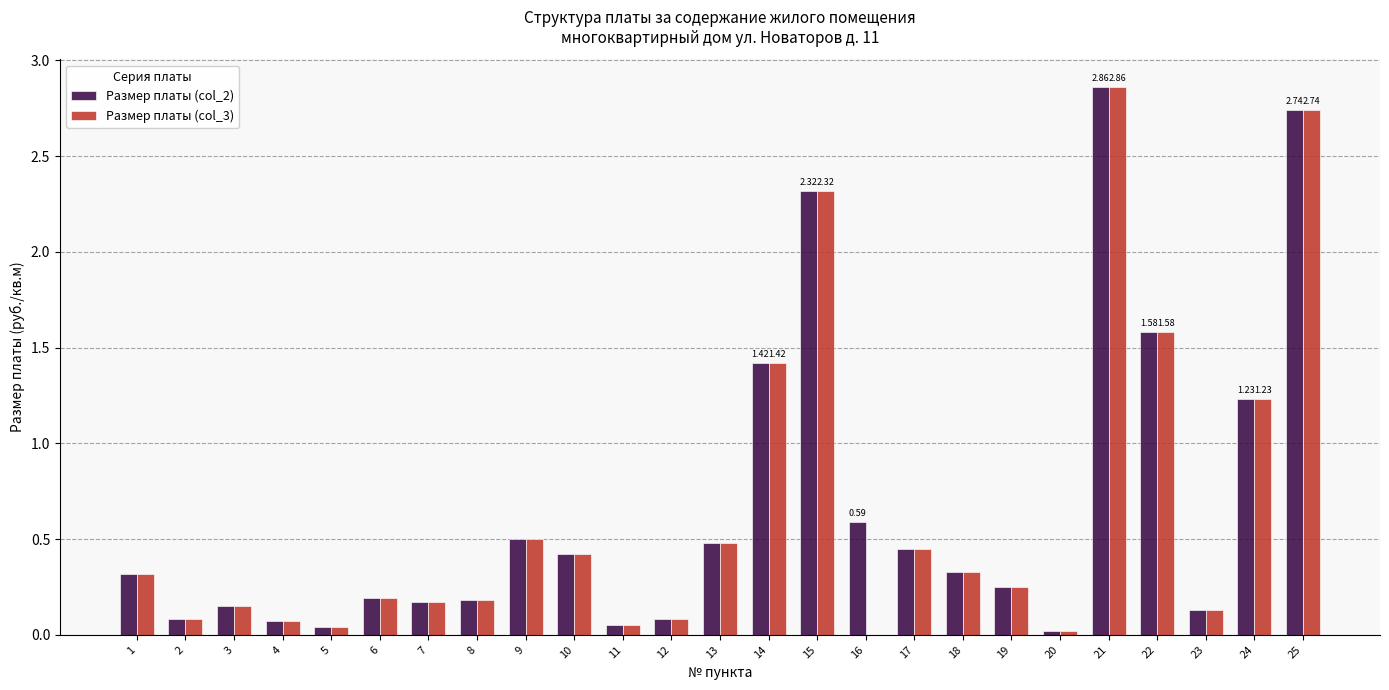

Which label corresponds to the largest value in the chart?

21